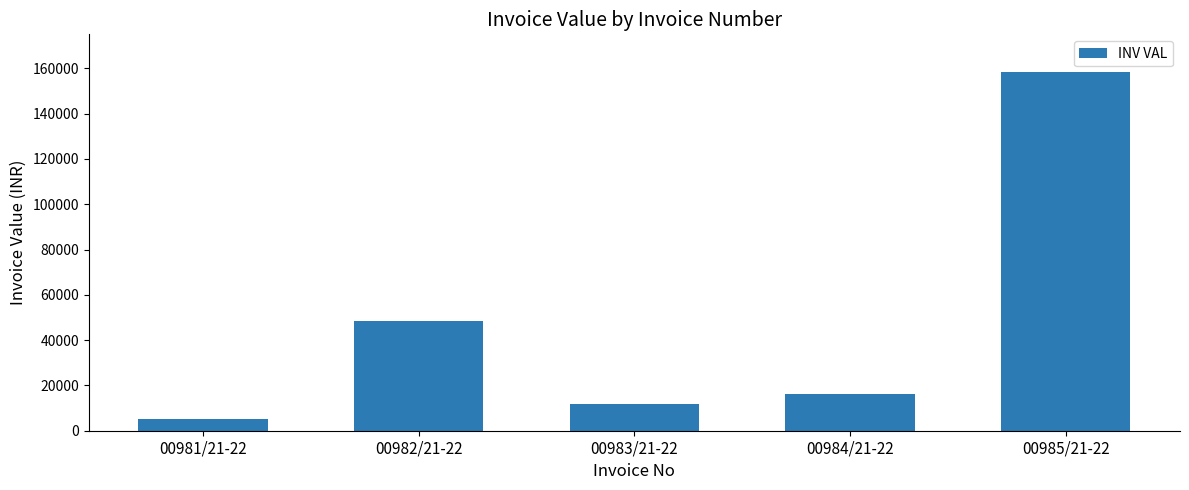

Reading left to right, list all the values displayed in this chart.

5229.4	48405.2	11813.8	16410.2	158377.0